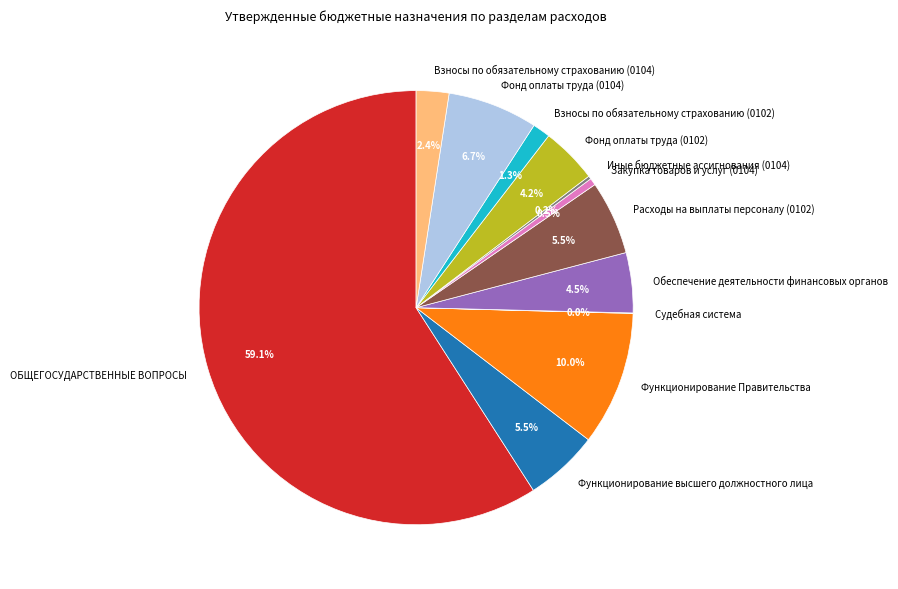

Is the sum of Закупка товаров и услуг (0104) and Взносы по обязательному страхованию (0102) greater than half?

No